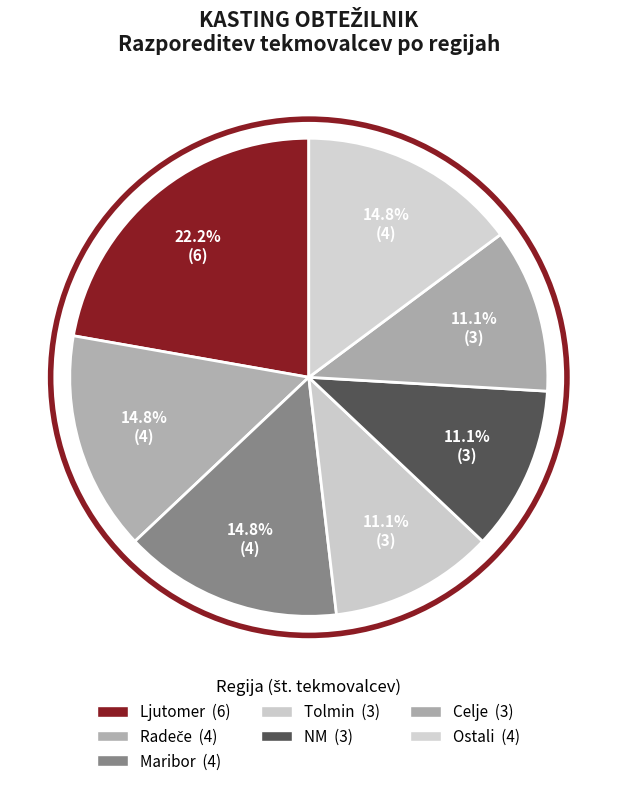

How many segments does this pie chart have?

7